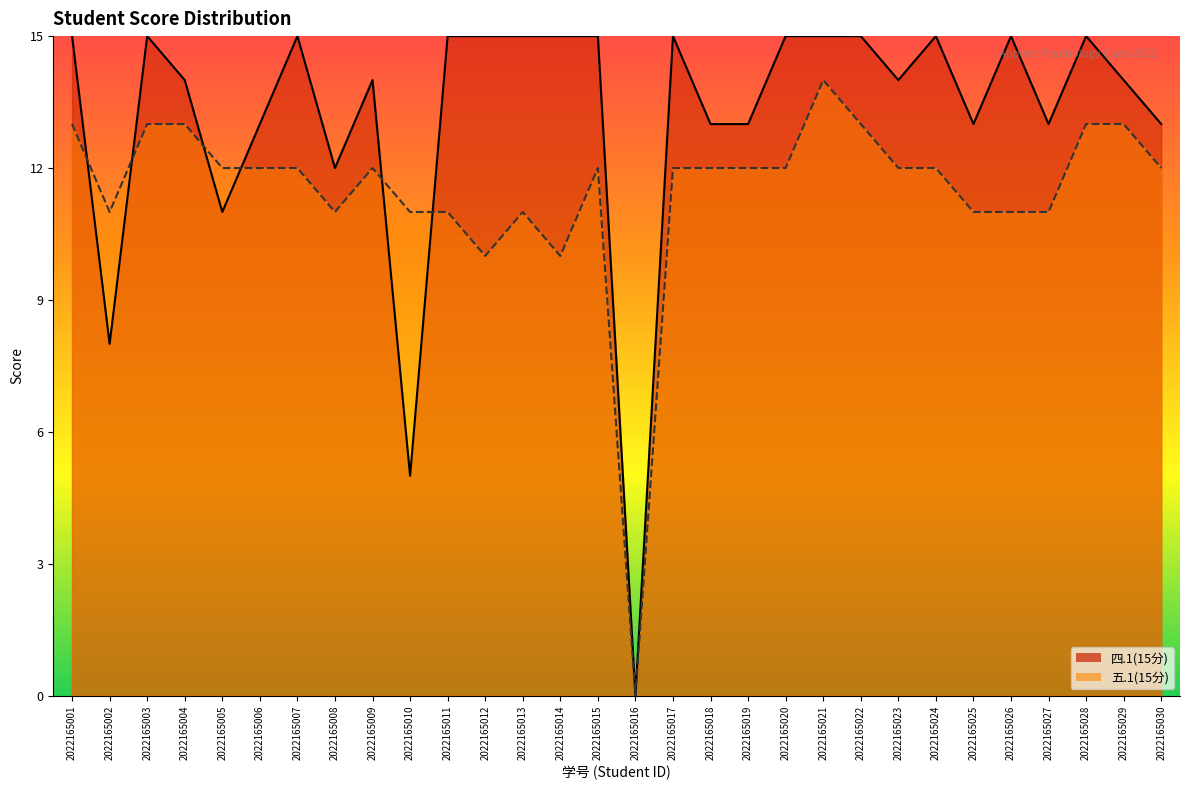

Which series has the largest range (max minus min)?

四.1(15分)